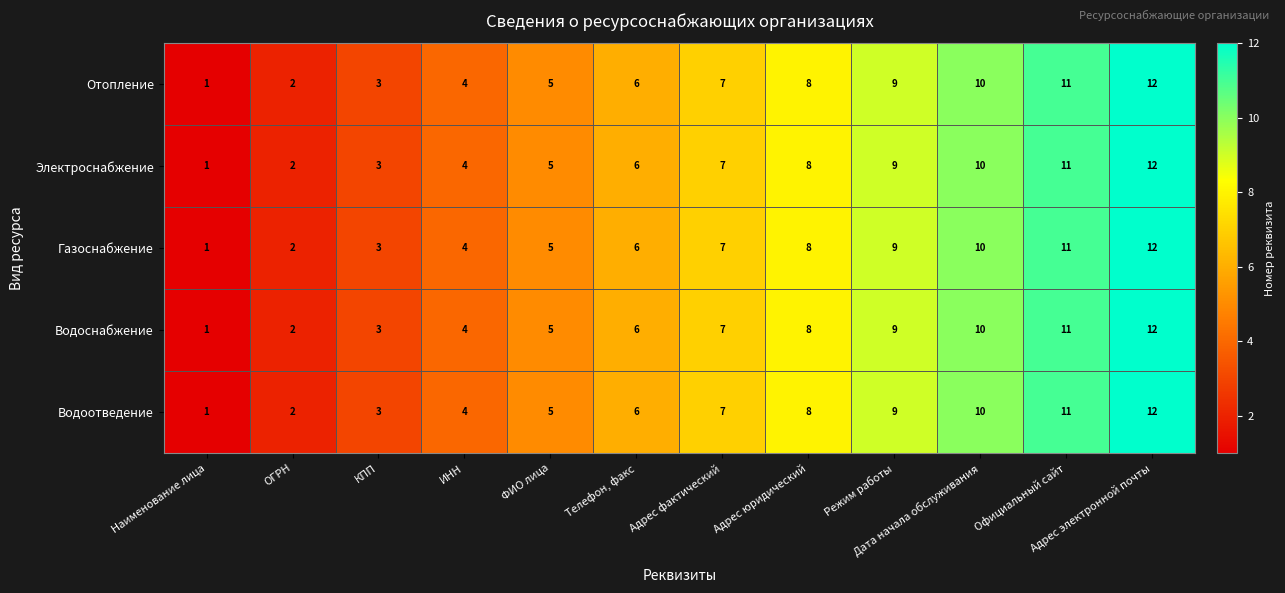

Is the value of Газоснабжение at Наименование лица greater than the value of Электроснабжение at Режим работы?

No